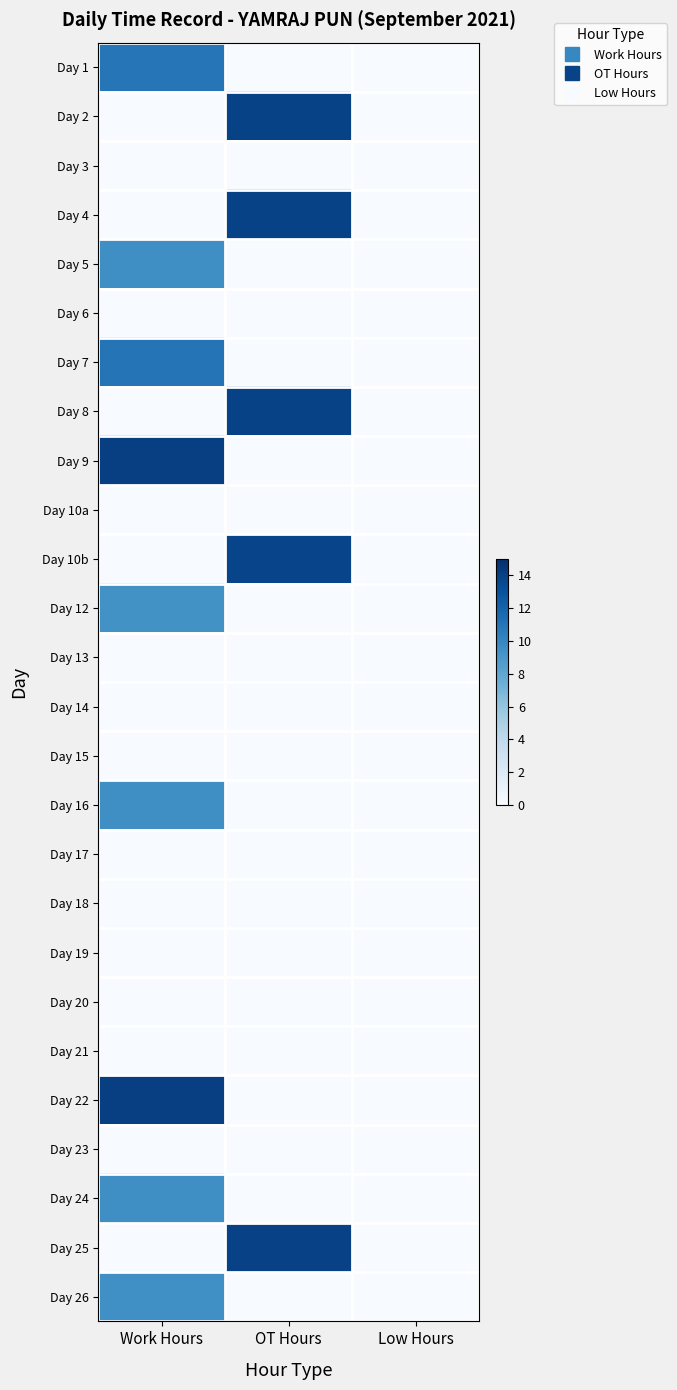

Reading left to right, extract all data points from this chart.

Day 1: Work Hours=10.9	OT Hours=0.0	Low Hours=0.0
Day 2: Work Hours=0.0	OT Hours=13.9	Low Hours=0.0
Day 3: Work Hours=0.0	OT Hours=0.0	Low Hours=0.0
Day 4: Work Hours=0.0	OT Hours=13.9	Low Hours=0.0
Day 5: Work Hours=9.5	OT Hours=0.0	Low Hours=0.0
Day 6: Work Hours=0.0	OT Hours=0.0	Low Hours=0.0
Day 7: Work Hours=11.0	OT Hours=0.0	Low Hours=0.0
Day 8: Work Hours=0.0	OT Hours=13.9	Low Hours=0.0
Day 9: Work Hours=14.1	OT Hours=0.0	Low Hours=0.0
Day 10a: Work Hours=0.0	OT Hours=0.0	Low Hours=0.0
Day 10b: Work Hours=0.0	OT Hours=13.8	Low Hours=0.0
Day 12: Work Hours=9.4	OT Hours=0.0	Low Hours=0.0
Day 13: Work Hours=0.0	OT Hours=0.0	Low Hours=0.0
Day 14: Work Hours=0.0	OT Hours=0.0	Low Hours=0.0
Day 15: Work Hours=0.0	OT Hours=0.0	Low Hours=0.0
Day 16: Work Hours=9.5	OT Hours=0.0	Low Hours=0.0
Day 17: Work Hours=0.0	OT Hours=0.0	Low Hours=0.0
Day 18: Work Hours=0.0	OT Hours=0.0	Low Hours=0.0
Day 19: Work Hours=0.0	OT Hours=0.0	Low Hours=0.0
Day 20: Work Hours=0.0	OT Hours=0.0	Low Hours=0.0
Day 21: Work Hours=0.0	OT Hours=0.0	Low Hours=0.0
Day 22: Work Hours=14.1	OT Hours=0.0	Low Hours=0.0
Day 23: Work Hours=0.0	OT Hours=0.0	Low Hours=0.0
Day 24: Work Hours=9.5	OT Hours=0.0	Low Hours=0.0
Day 25: Work Hours=0.0	OT Hours=14.0	Low Hours=0.0
Day 26: Work Hours=9.5	OT Hours=0.0	Low Hours=0.0